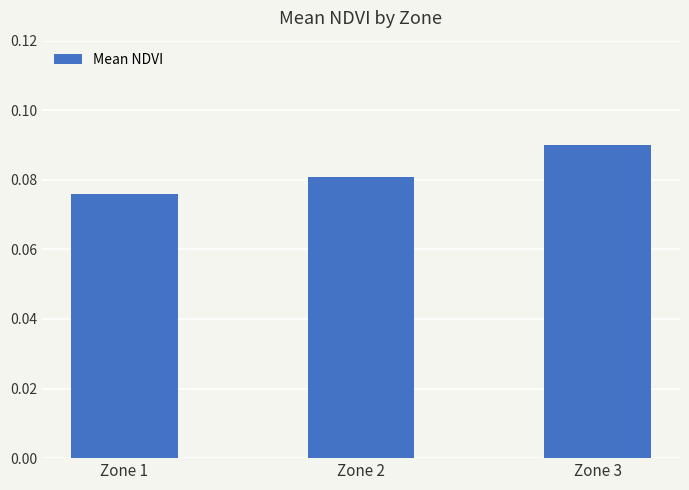

List the labels in order of value, largest first.

Zone 3, Zone 2, Zone 1